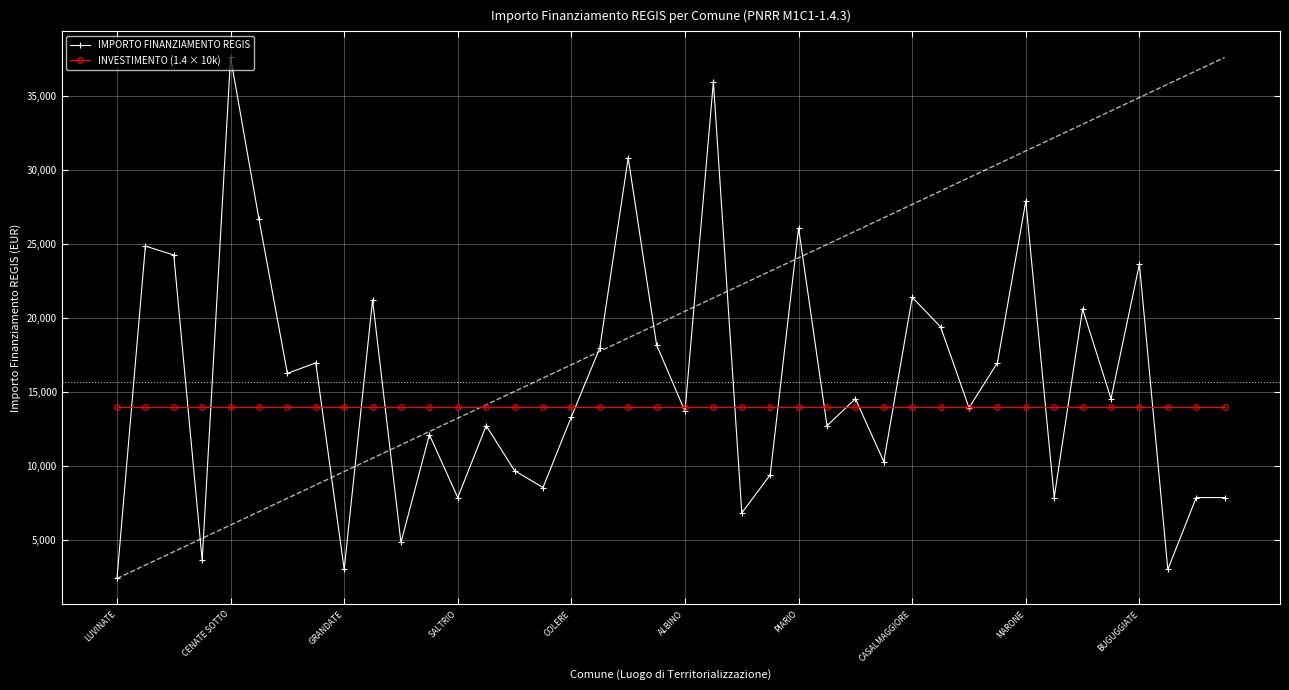

Rank the series by their average value, from lowest to highest.

INVESTIMENTO (1.4 × 10k), IMPORTO FINANZIAMENTO REGIS